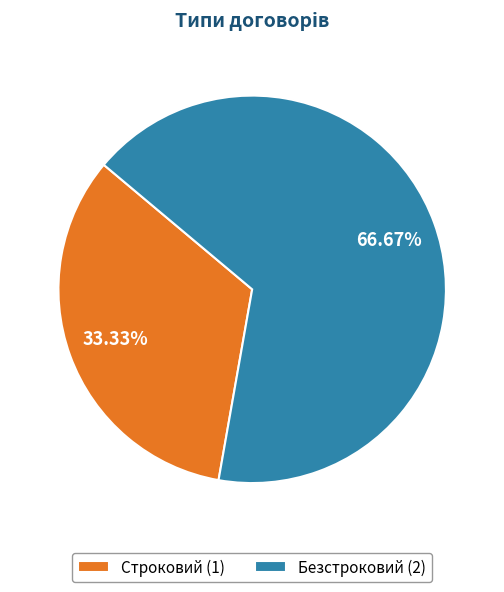

Rank the categories by value from highest to lowest.

Безстроковий, Строковий